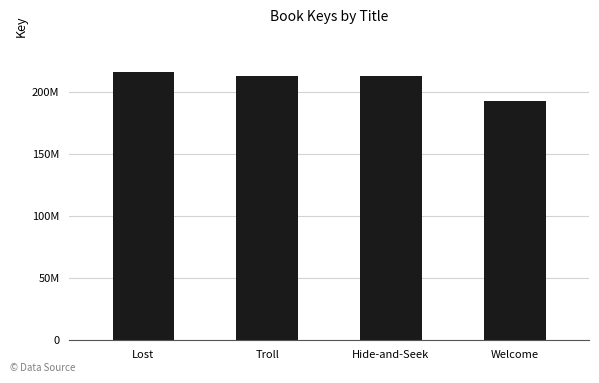

Rank the categories by value from highest to lowest.

Lost, Troll, Hide-and-Seek, Welcome